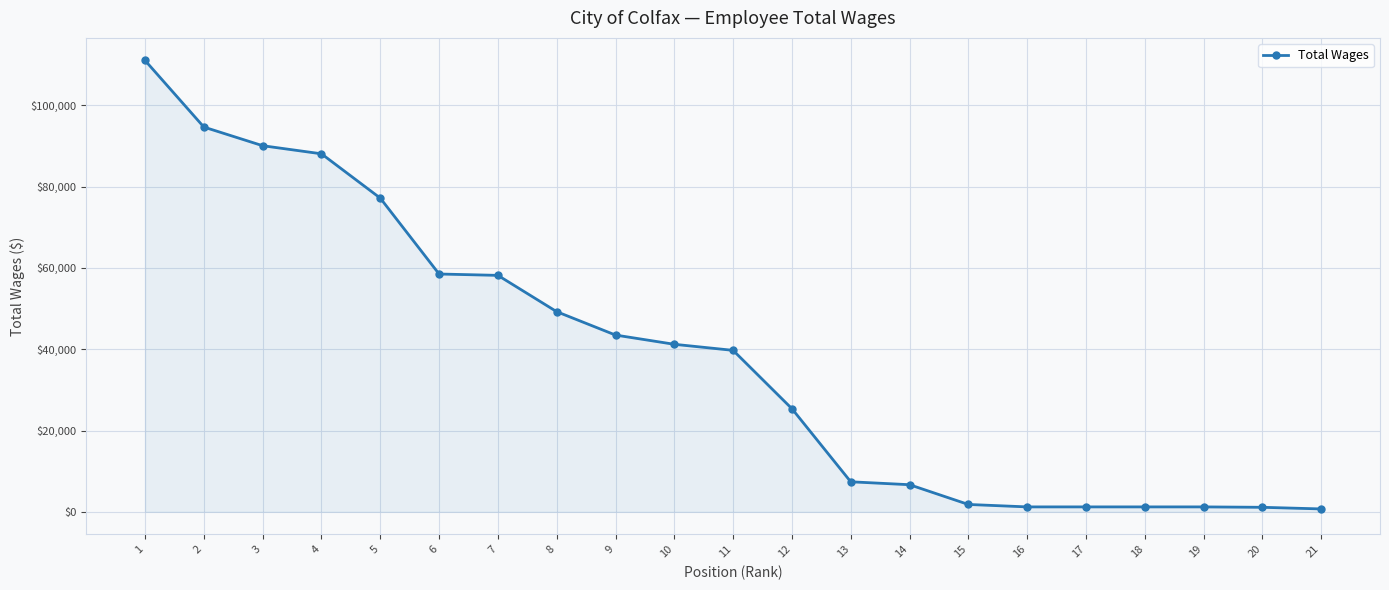

Which has a higher value, 1 or 11?

1